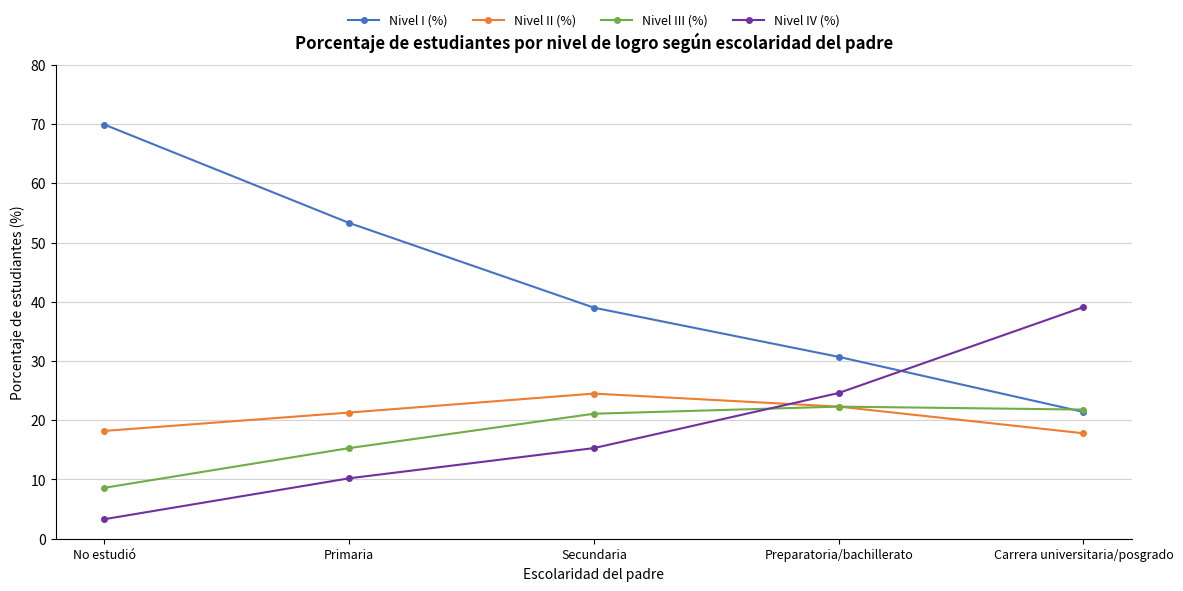

List the labels in order of Nivel I (%) value, largest first.

No estudió, Primaria, Secundaria, Preparatoria/bachillerato, Carrera universitaria/posgrado